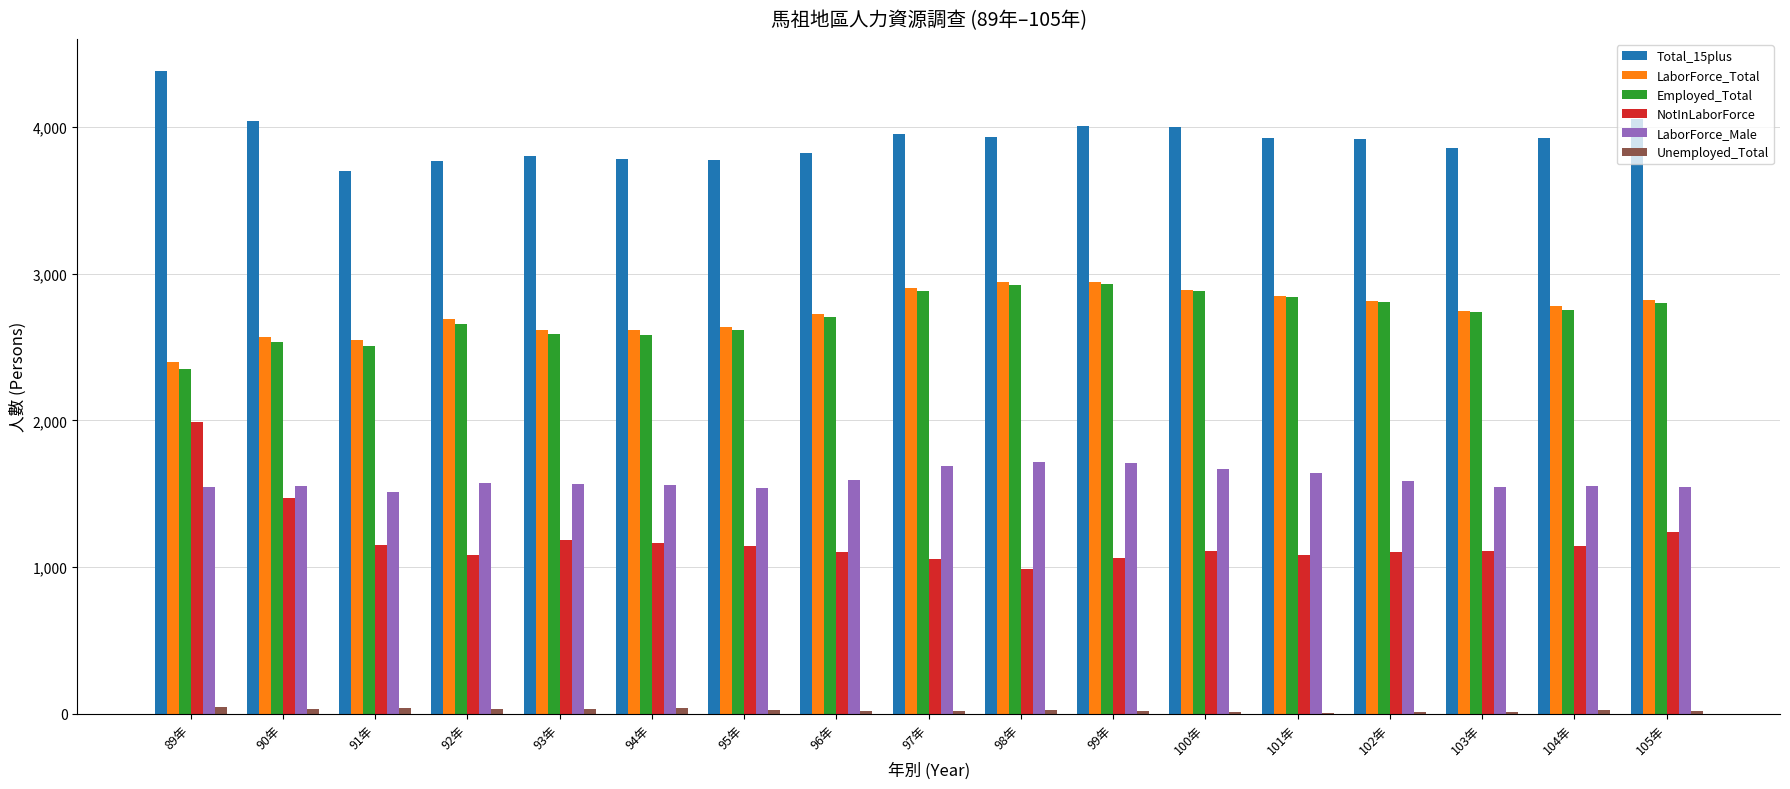

Which series has the largest total across all categories?

Total_15plus